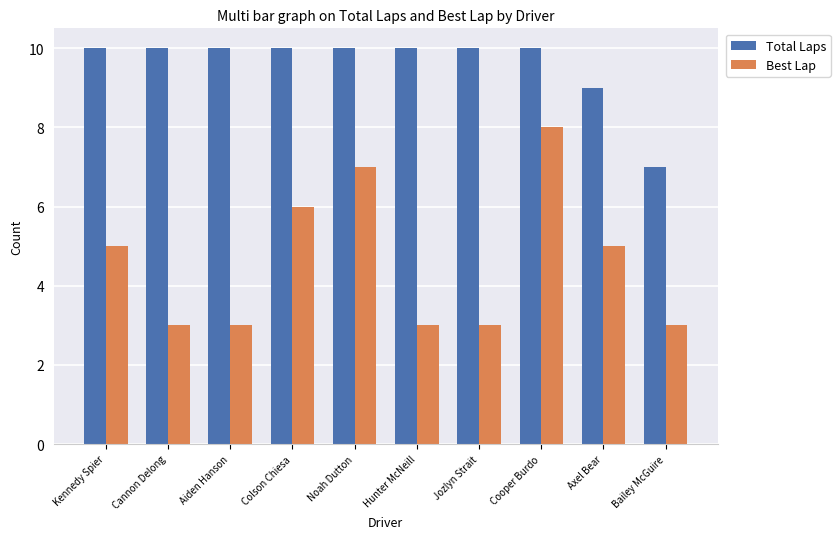

What is the label of the 8th bar from the right?

Aiden Hanson